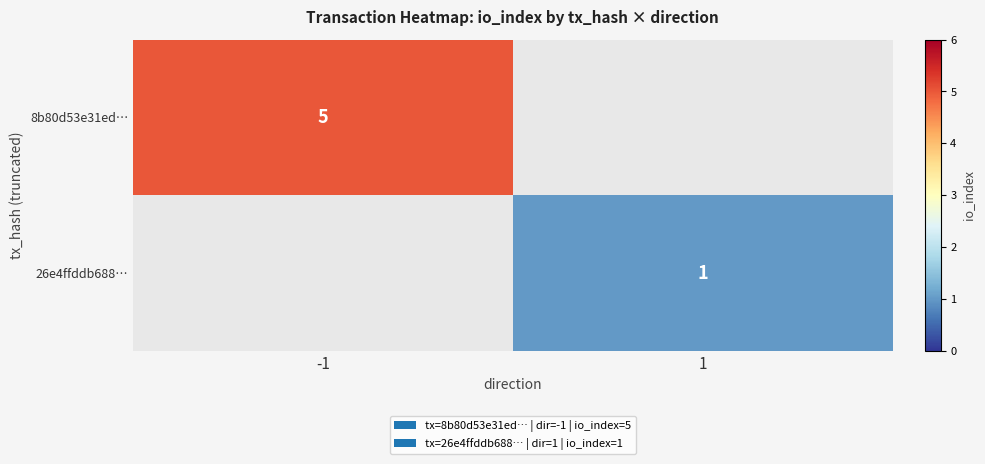

The value of 26e4ffddb688… at 1 is 1. True or false?

True